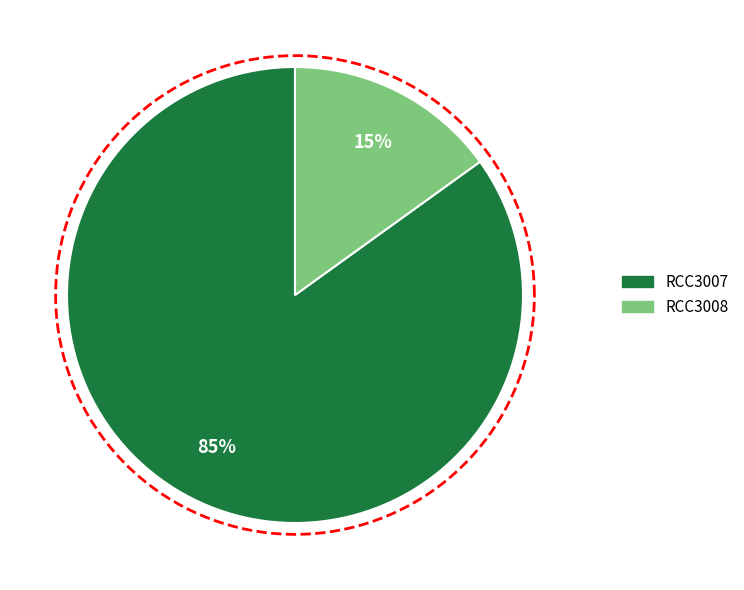

How many segments does this pie chart have?

2